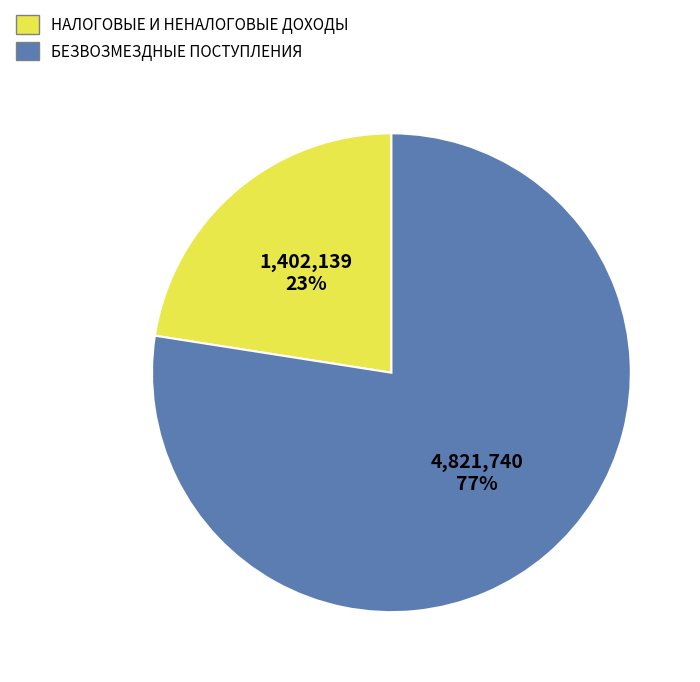

What is the ratio of the value at НАЛОГОВЫЕ И НЕНАЛОГОВЫЕ ДОХОДЫ to the value at БЕЗВОЗМЕЗДНЫЕ ПОСТУПЛЕНИЯ?

0.3